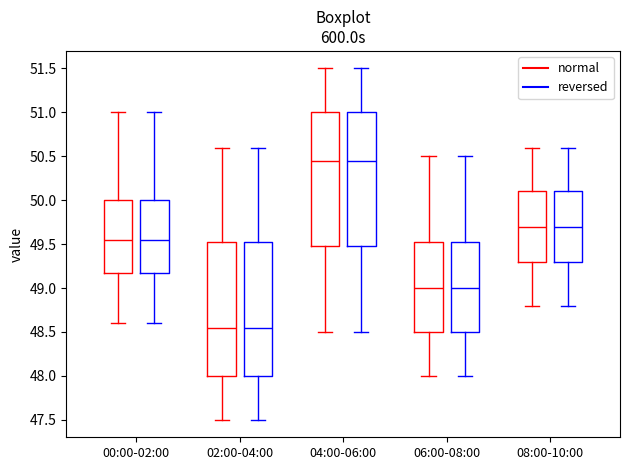

Where does the lower whisker of the box for 08:00-10:00 (reversed) end on the y-axis? The values are not printed on the chart, so give them approximately, as read against the axis.

48.80